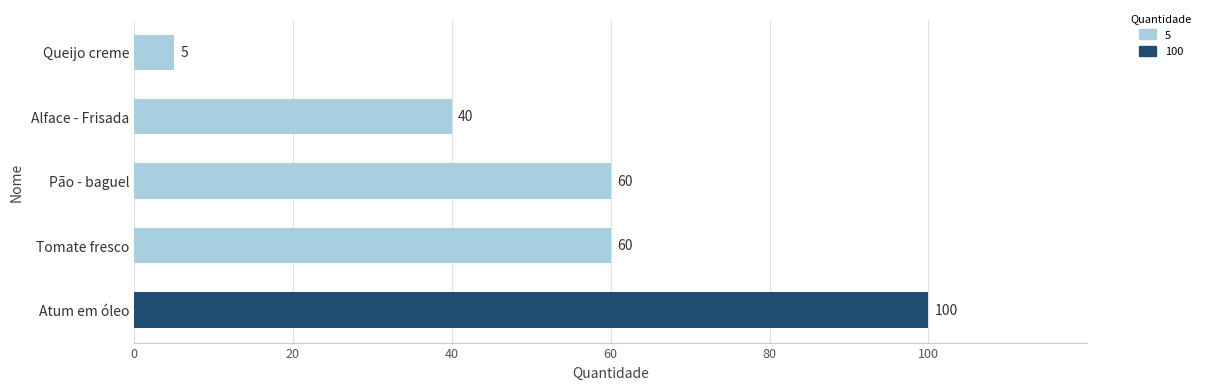

How many series are shown in this chart?

1